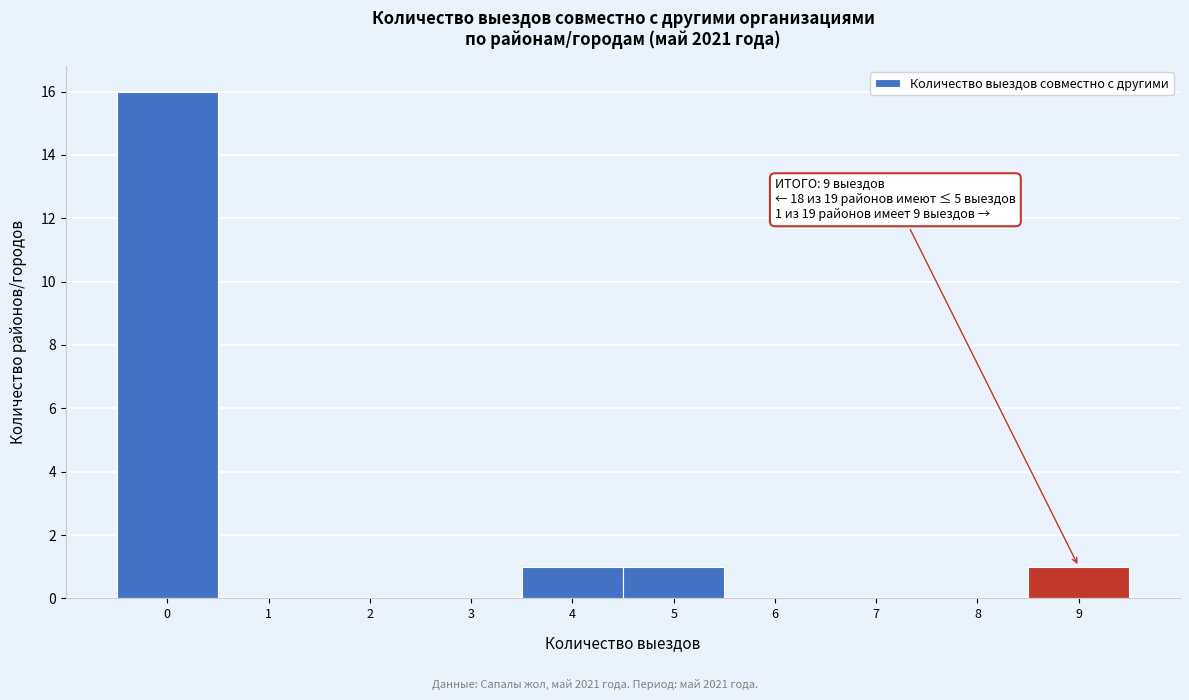

Over which range of the x-axis is the bar tallest?

-0.5 to 0.5